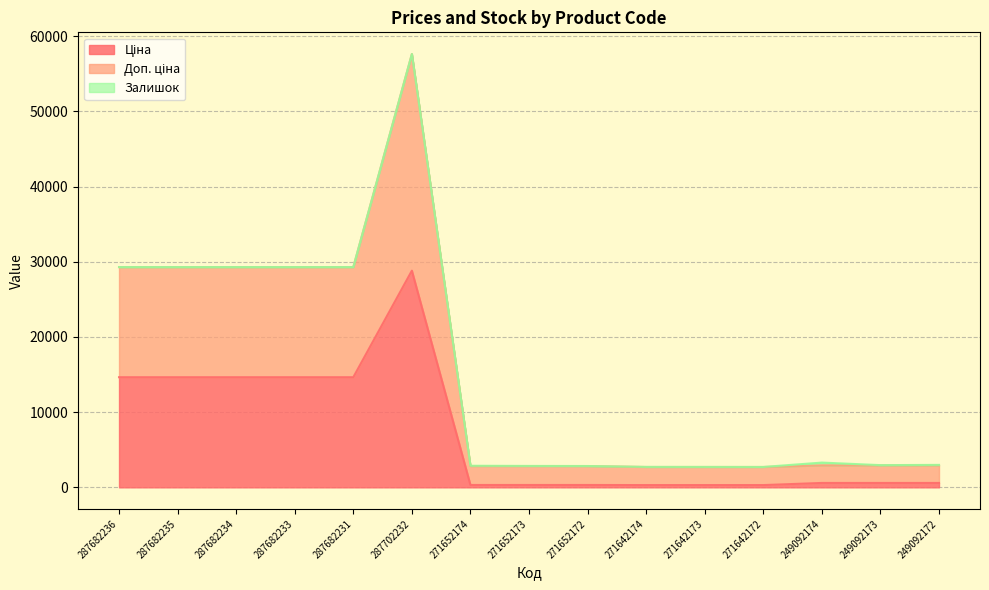

What is the maximum value shown in the chart?

57643.6